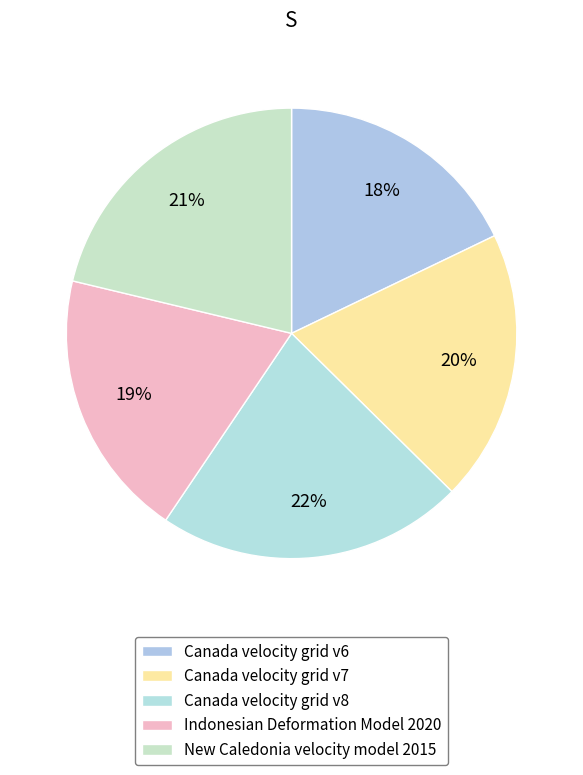

How many segments does this pie chart have?

5